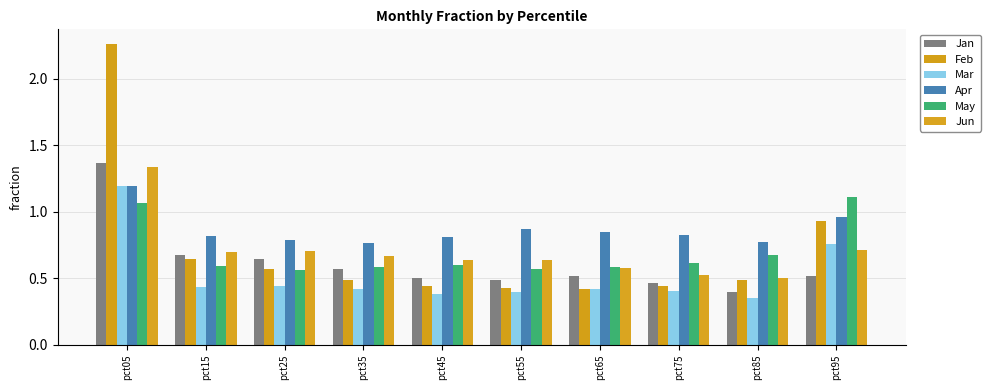

How many categories are shown in the chart?

10